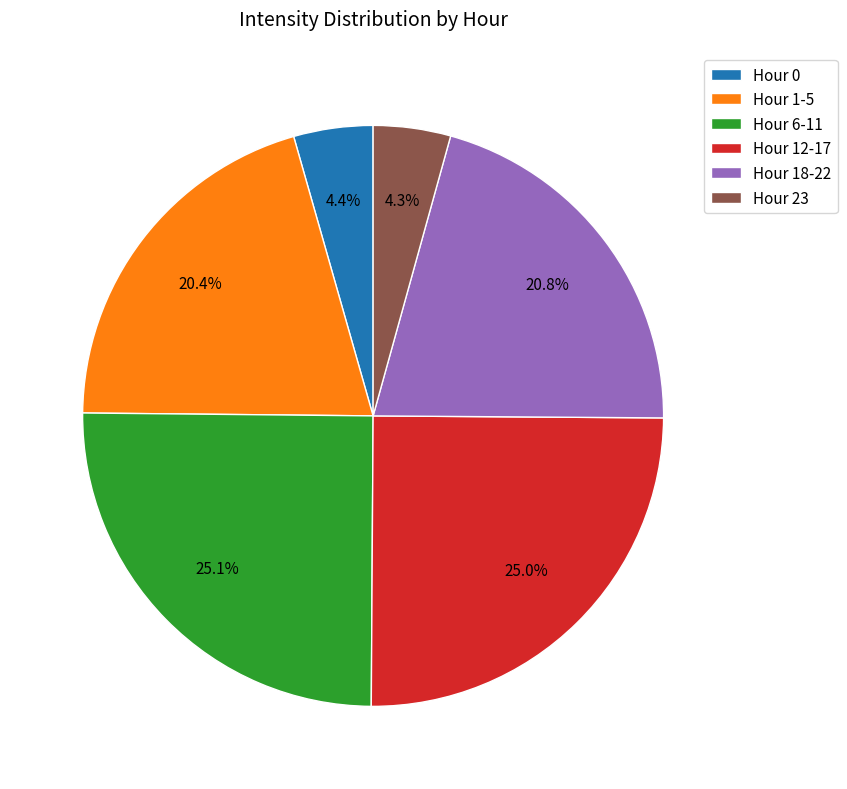

What percentage is NOT represented by Hour 1-5?

79.6%